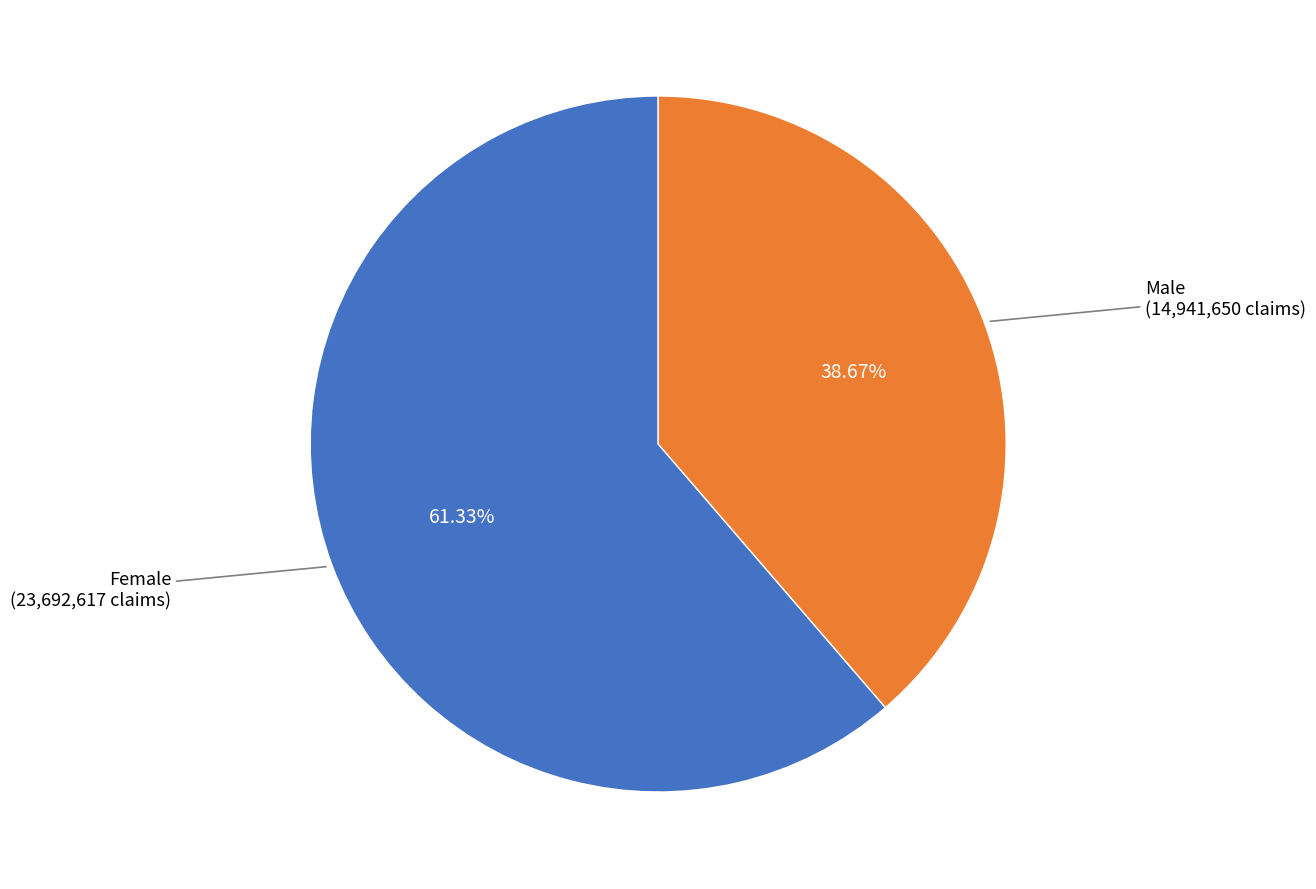

Is there any slice that represents more than half of the pie?

Yes